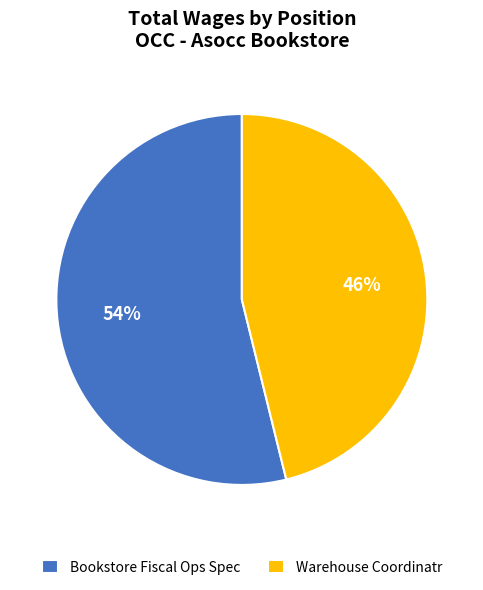

Is it true that Warehouse Coordinatr is 46% of the pie?

True